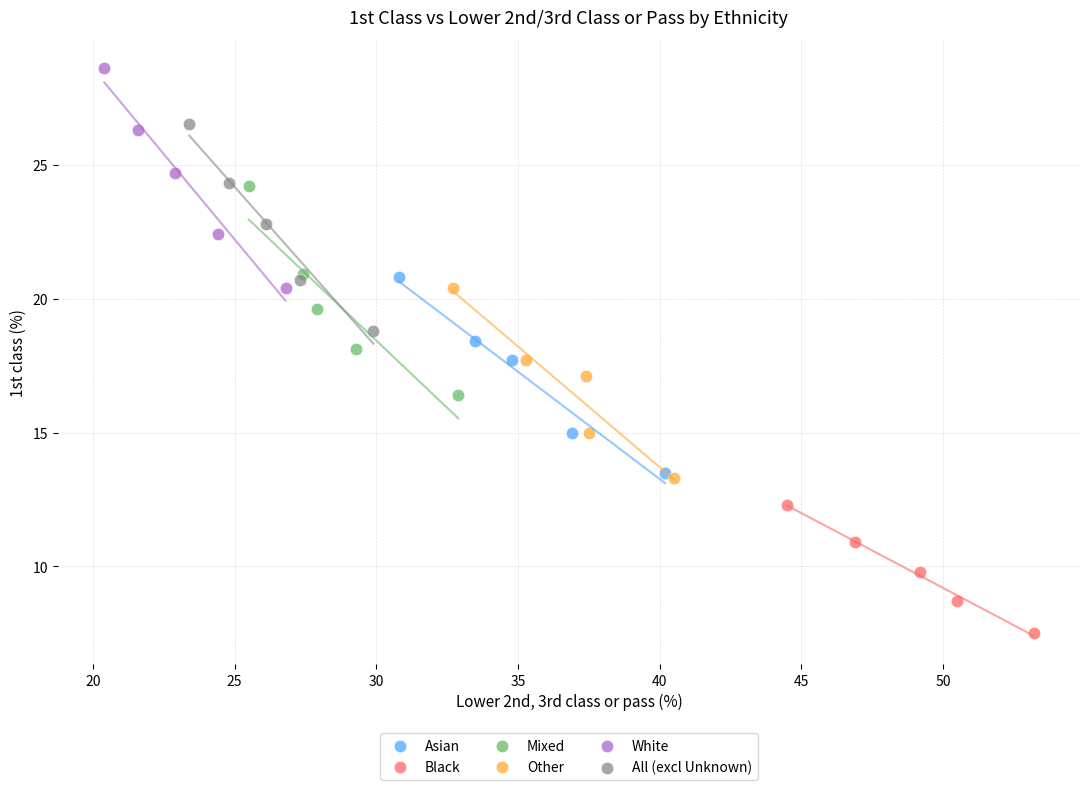

Which series has the widest spread of Y values?

White